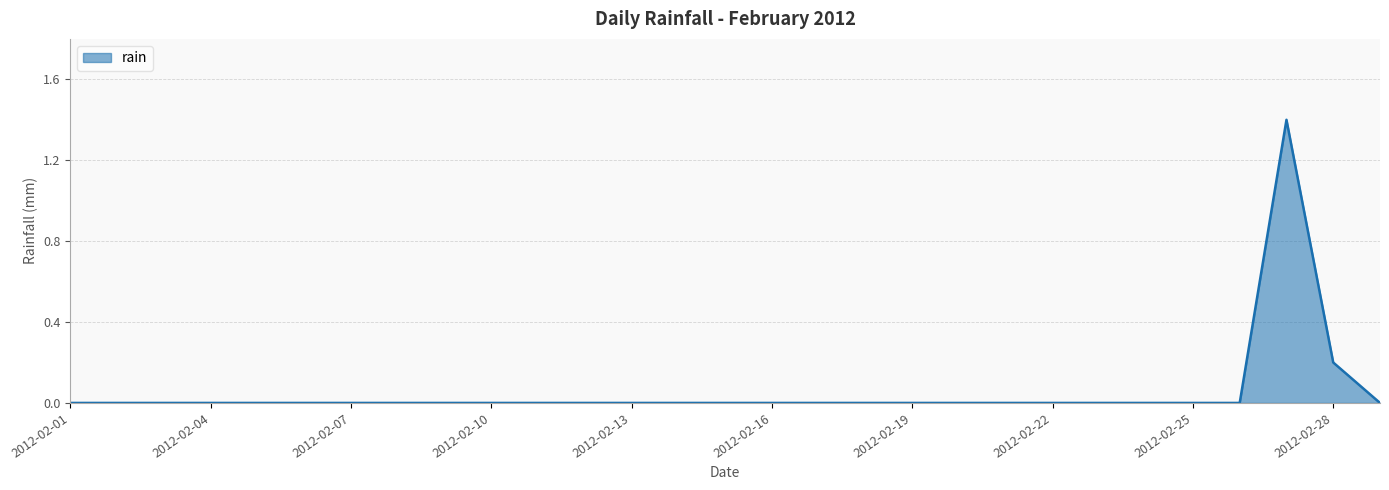

What is the maximum value shown in the chart?

1.4